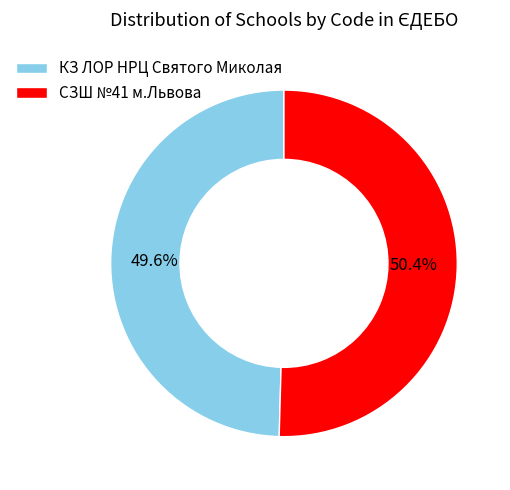

How many slices are in this pie chart?

2